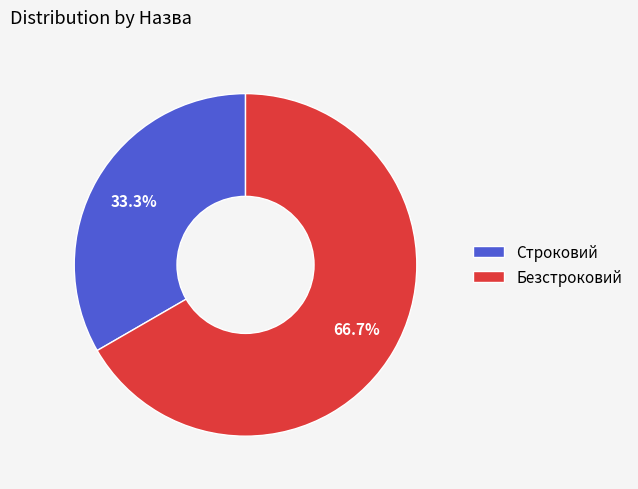

What percentage is NOT represented by Строковий?

66.7%